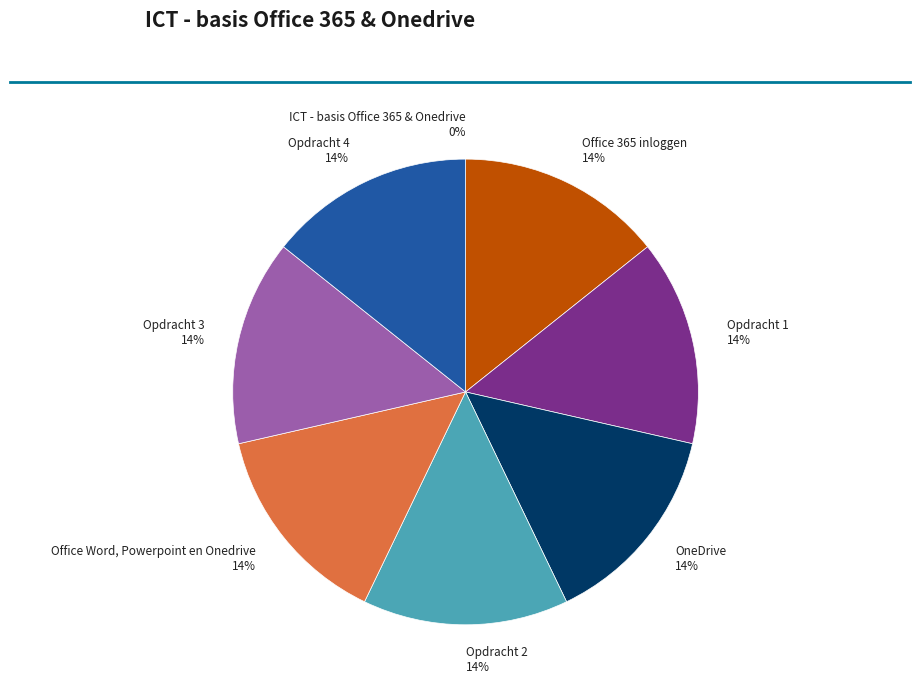

What percentage is NOT represented by ICT - basis Office 365 & Onedrive?

100.0%